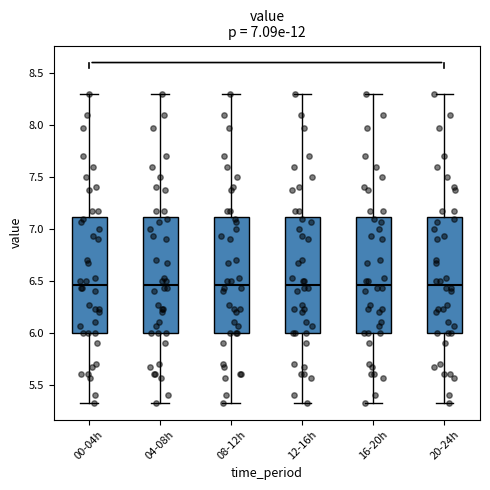

Where is the lower edge of the box for 12-16h on the y-axis? The values are not printed on the chart, so give them approximately, as read against the axis.

6.00